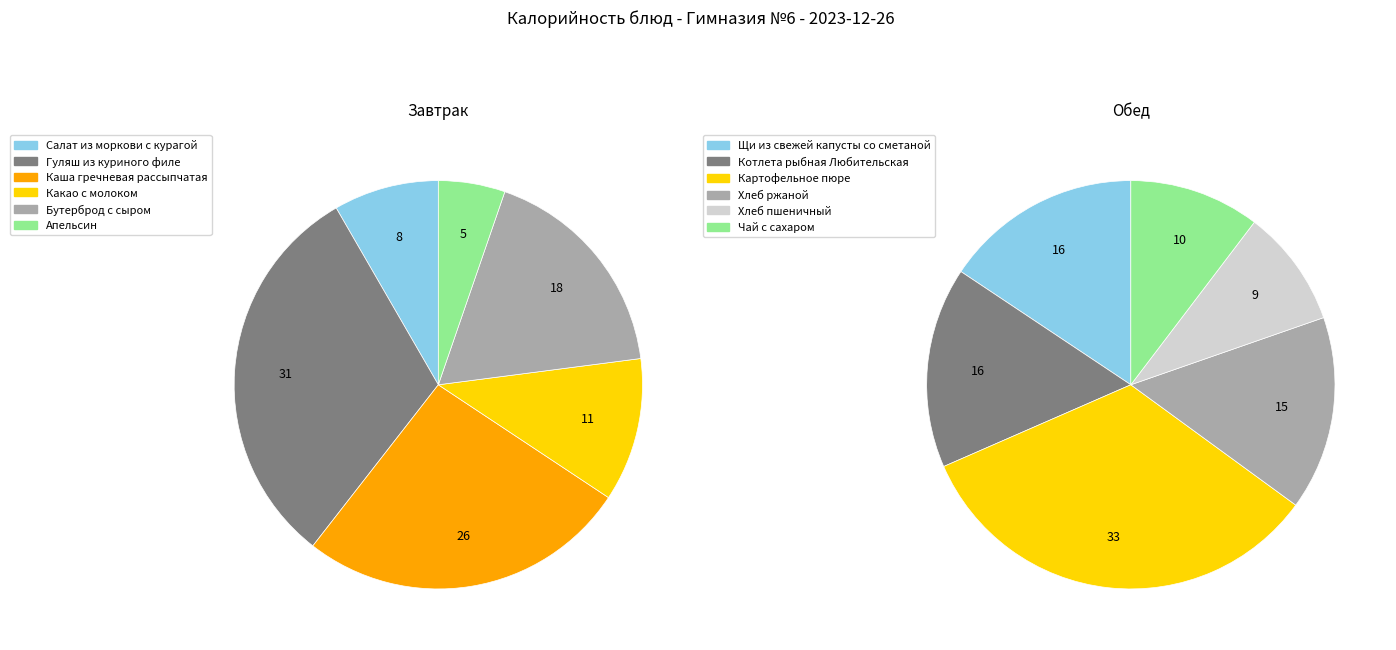

What percentage is NOT represented by 4?

82.3%